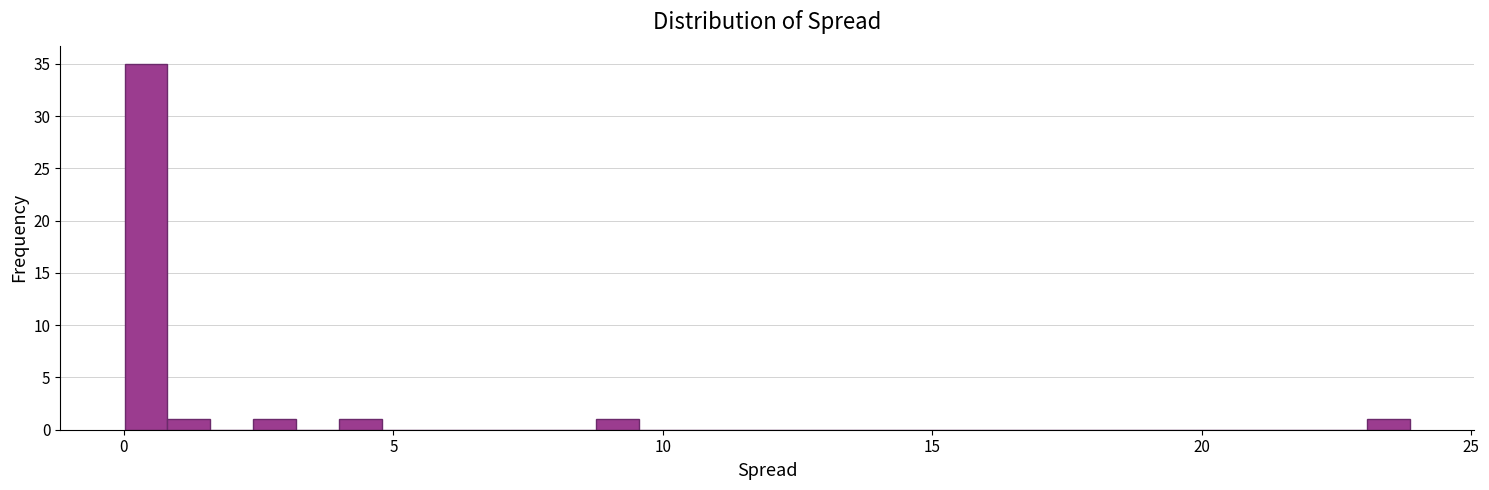

Read against the x-axis, roughly where is the centre of the tallest bar?

0.5